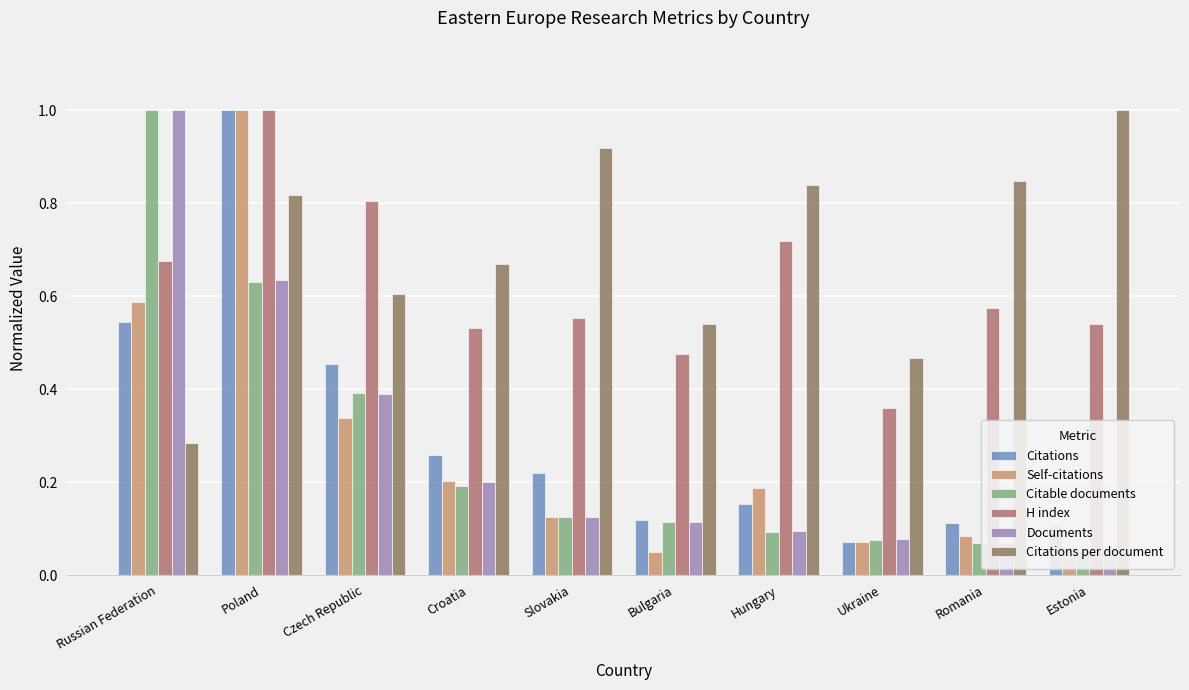

At which category does the chart reach its minimum across all series?

Bulgaria